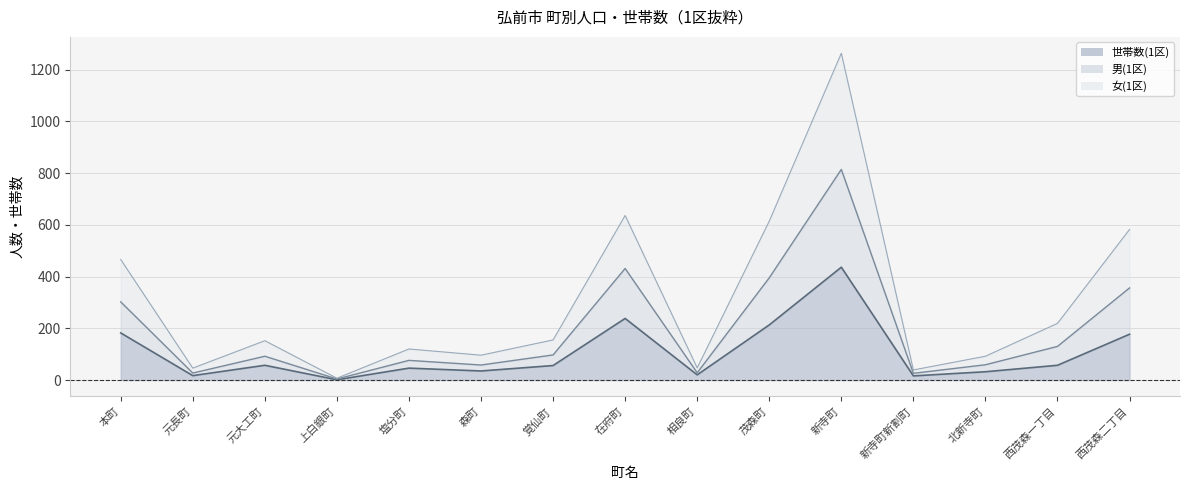

At which category is the sum across all series the highest?

新寺町